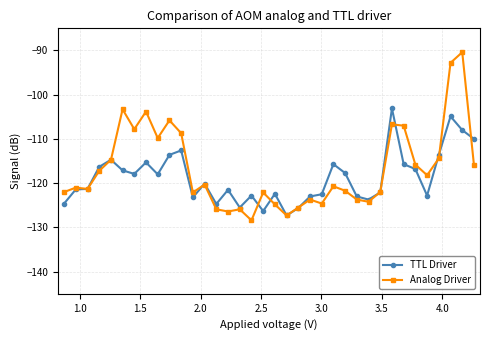

What is the value of the TTL Driver point at the 12th from the left?

-123.2